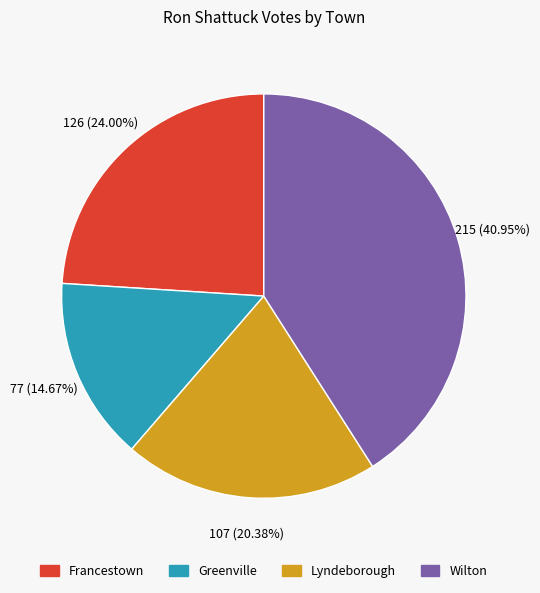

How many segments does this pie chart have?

4